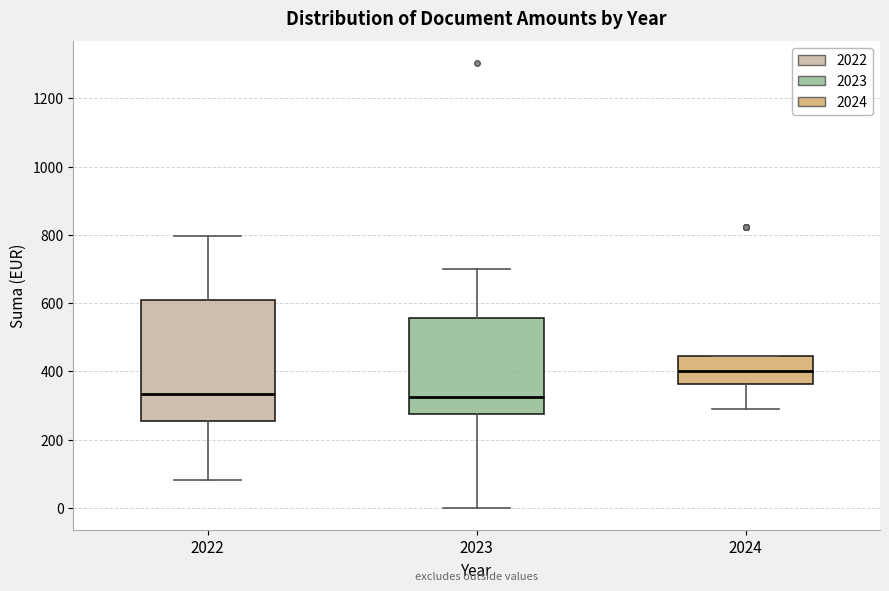

Where is the upper edge of the box at x = 2022 on the y-axis? The values are not printed on the chart, so give them approximately, as read against the axis.

600